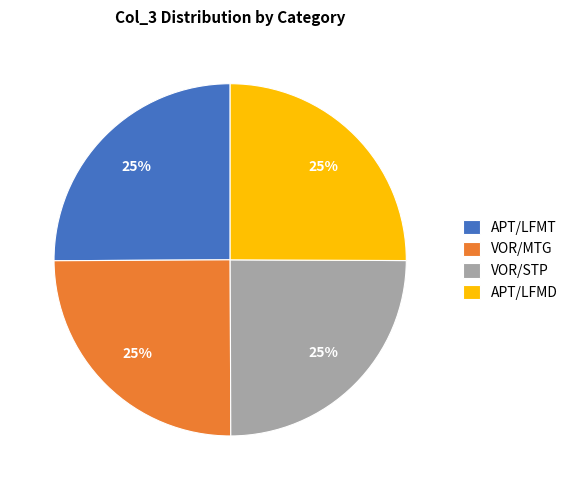

How many slices are in this pie chart?

4